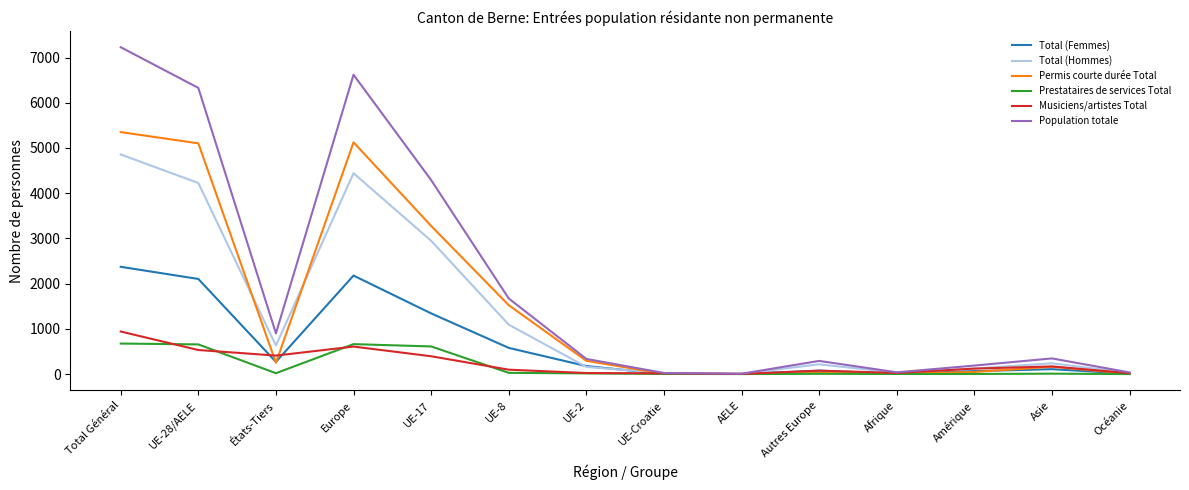

What is the approximate value of Total (Hommes) at UE-17, to the nearest 50?

2950